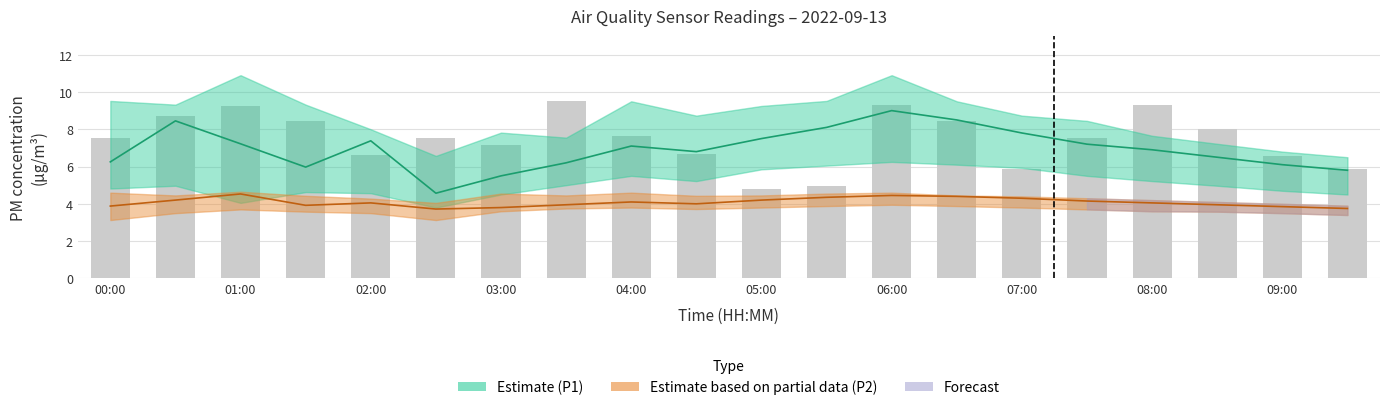

The chart shows a value of 5.8 at 07:00. True or false?

True